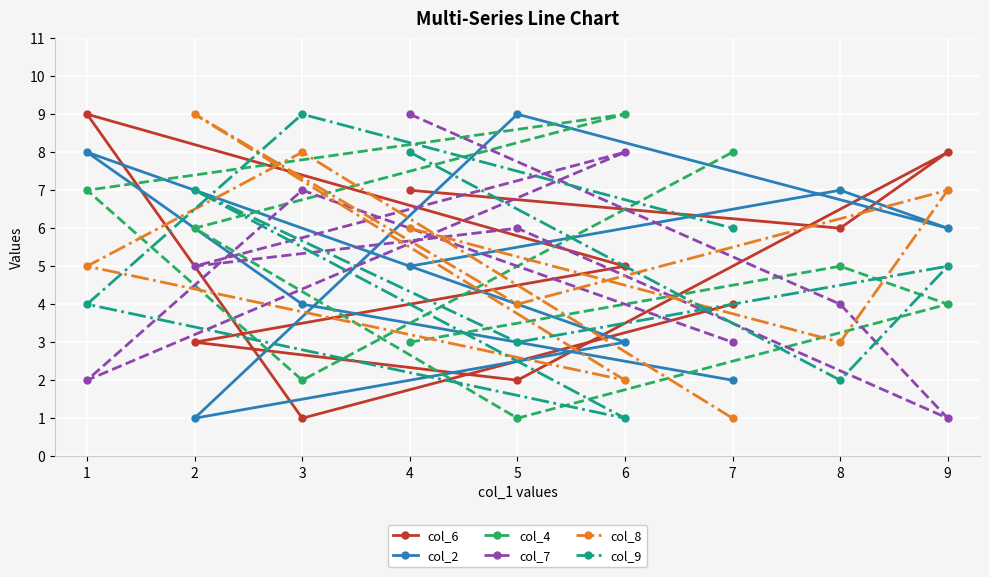

How many lines are shown in the chart?

6